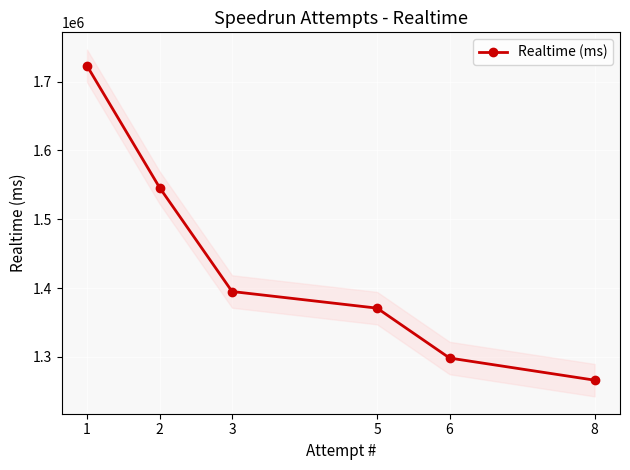

What is the difference between the maximum and minimum values?

456472